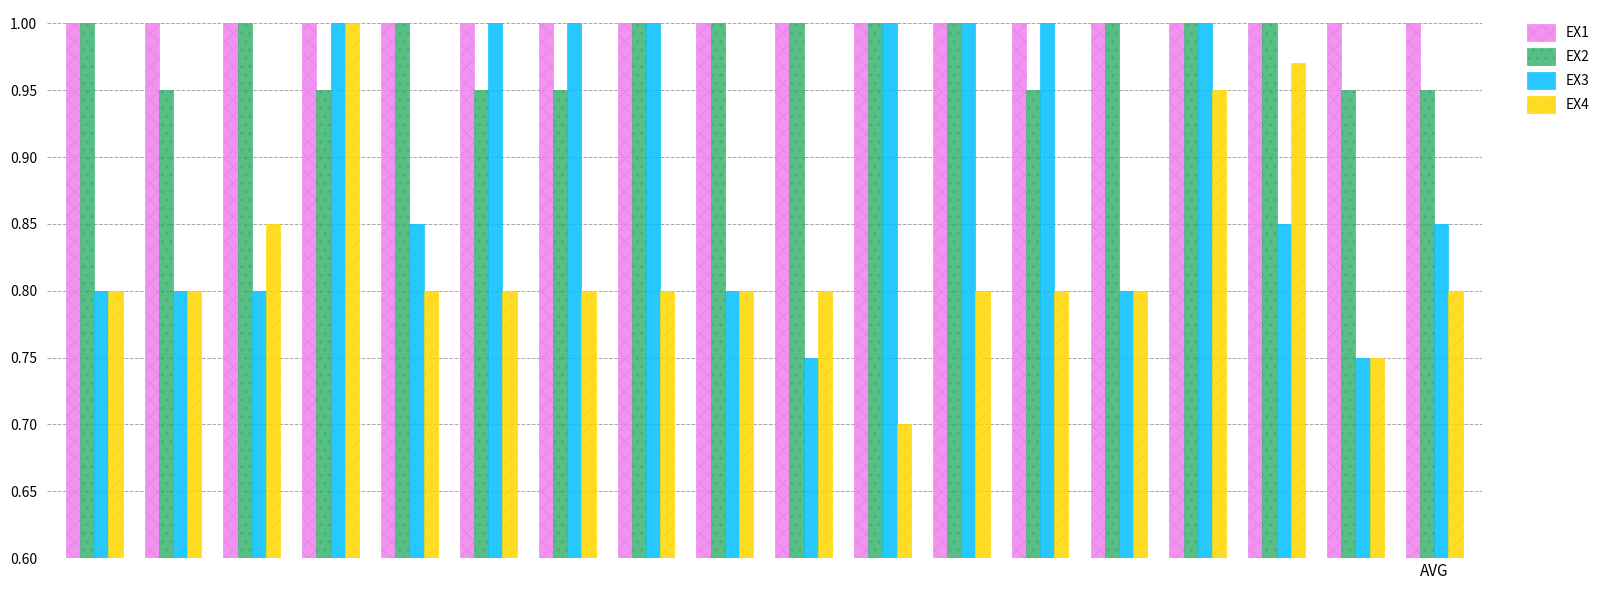

At how many categories does at least one series exceed 0?

18